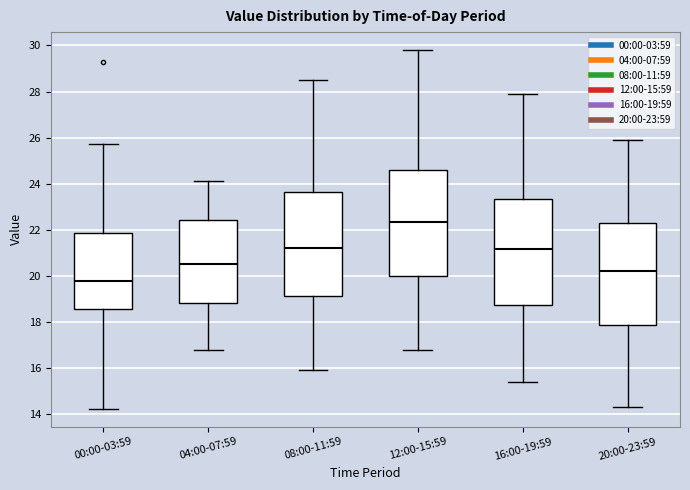

Which box's median line is the highest?

12:00-15:59